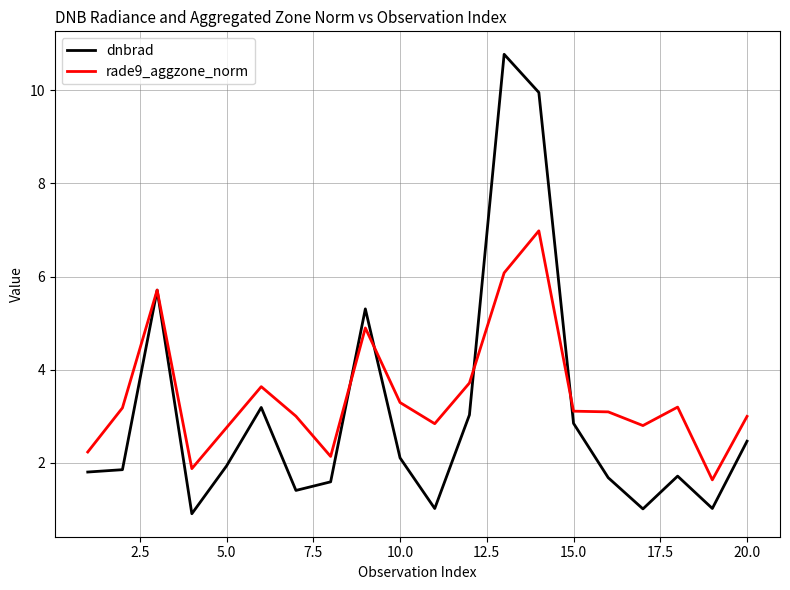

What is the highest value of the dnbrad series?

10.8